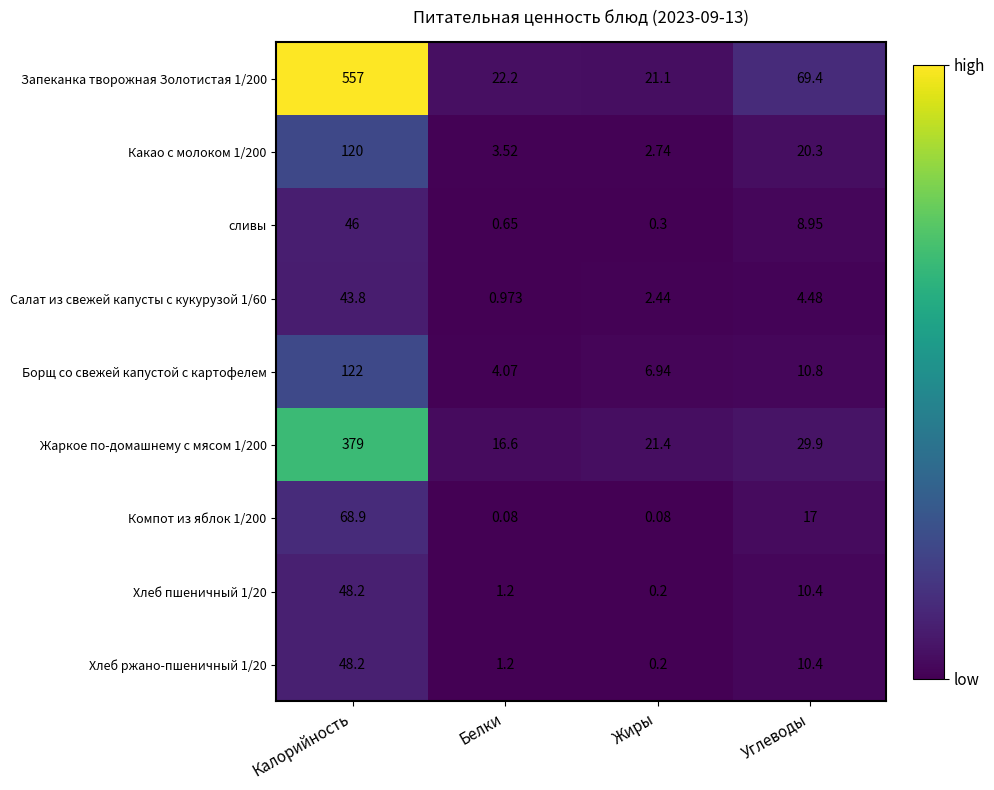

What is the greatest value displayed?

557.0